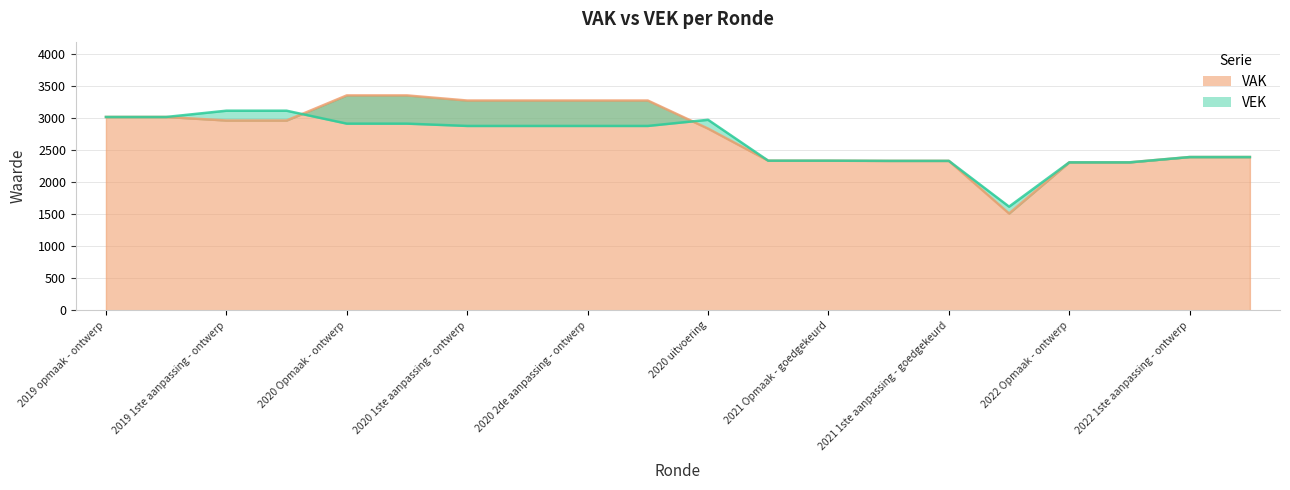

How many data points does each series have?

20